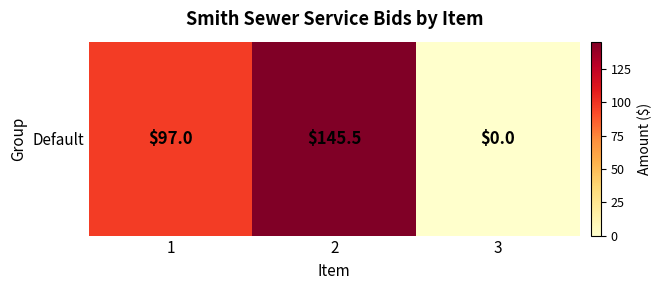

The value at 2 is 145.5. True or false?

True